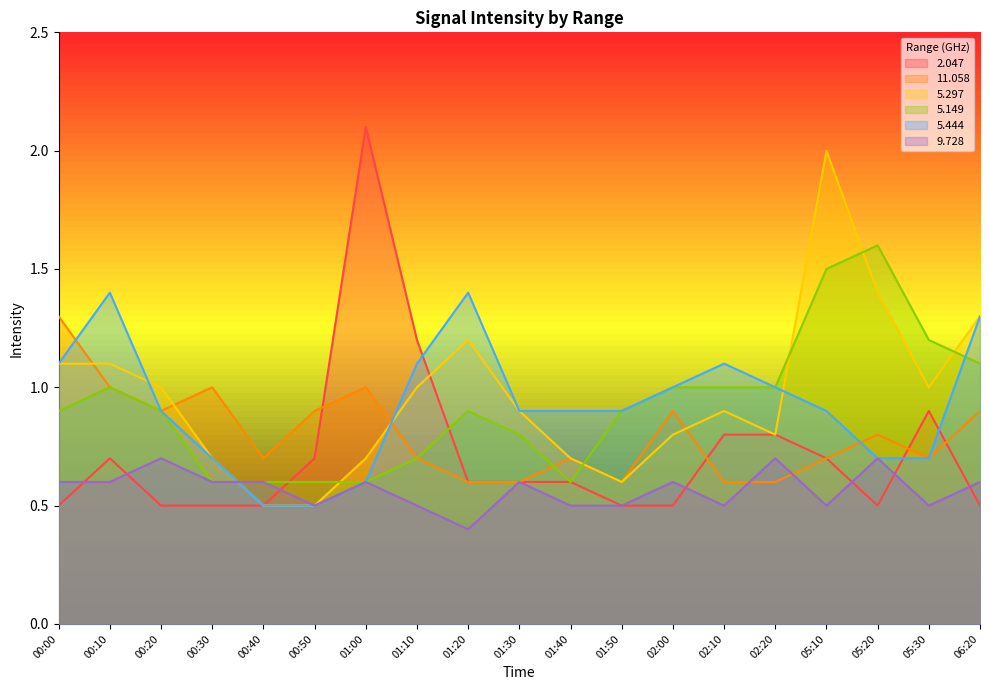

True or false: 5.297 and 9.728 cross at least once.

True